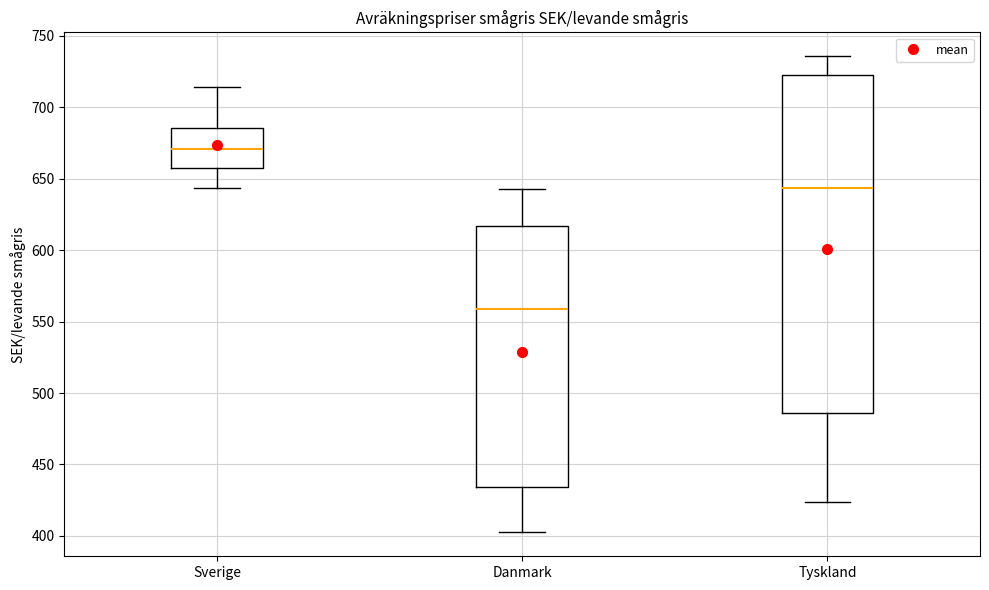

Reading left to right, transcribe this box plot: for each box, give where its median line is, the range the box spans, and where its two whiskers end, as read against the y-axis. The values are not printed on the chart, so give them approximately, as read against the axis.

Sverige: median 670, box 660 to 685, whiskers 645 to 715
Danmark: median 560, box 435 to 615, whiskers 400 to 645
Tyskland: median 645, box 485 to 725, whiskers 425 to 735